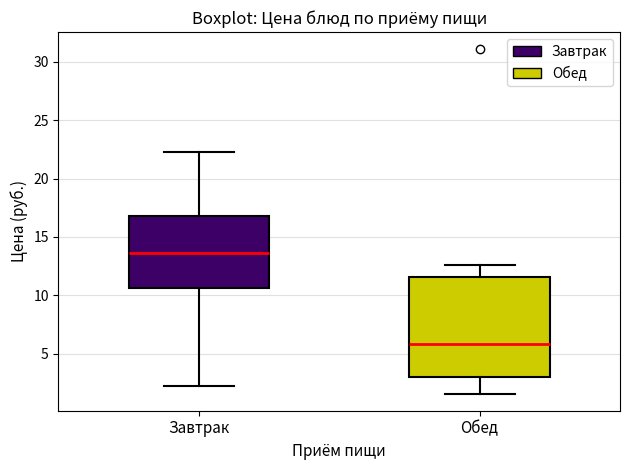

Where does the upper whisker of the box for Завтрак end on the y-axis? The values are not printed on the chart, so give them approximately, as read against the axis.

22.5